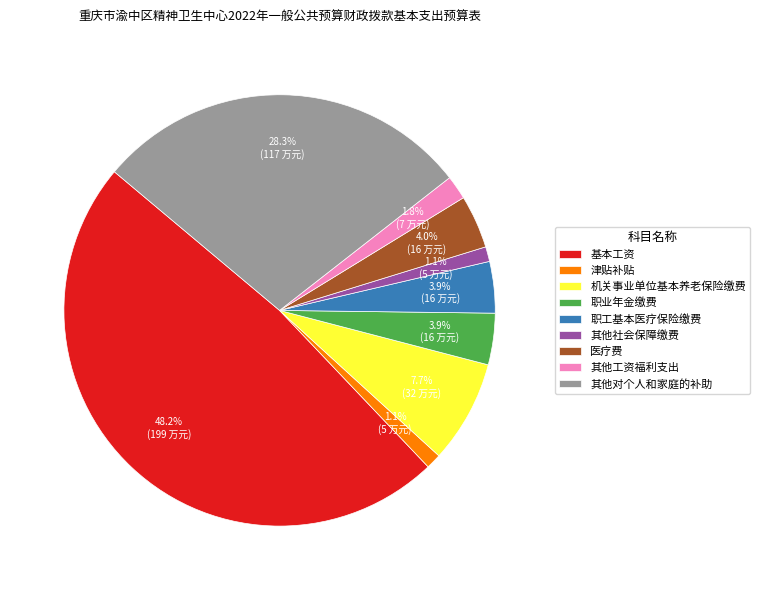

To the nearest percent, what percentage of the pie is 职业年金缴费?

4%